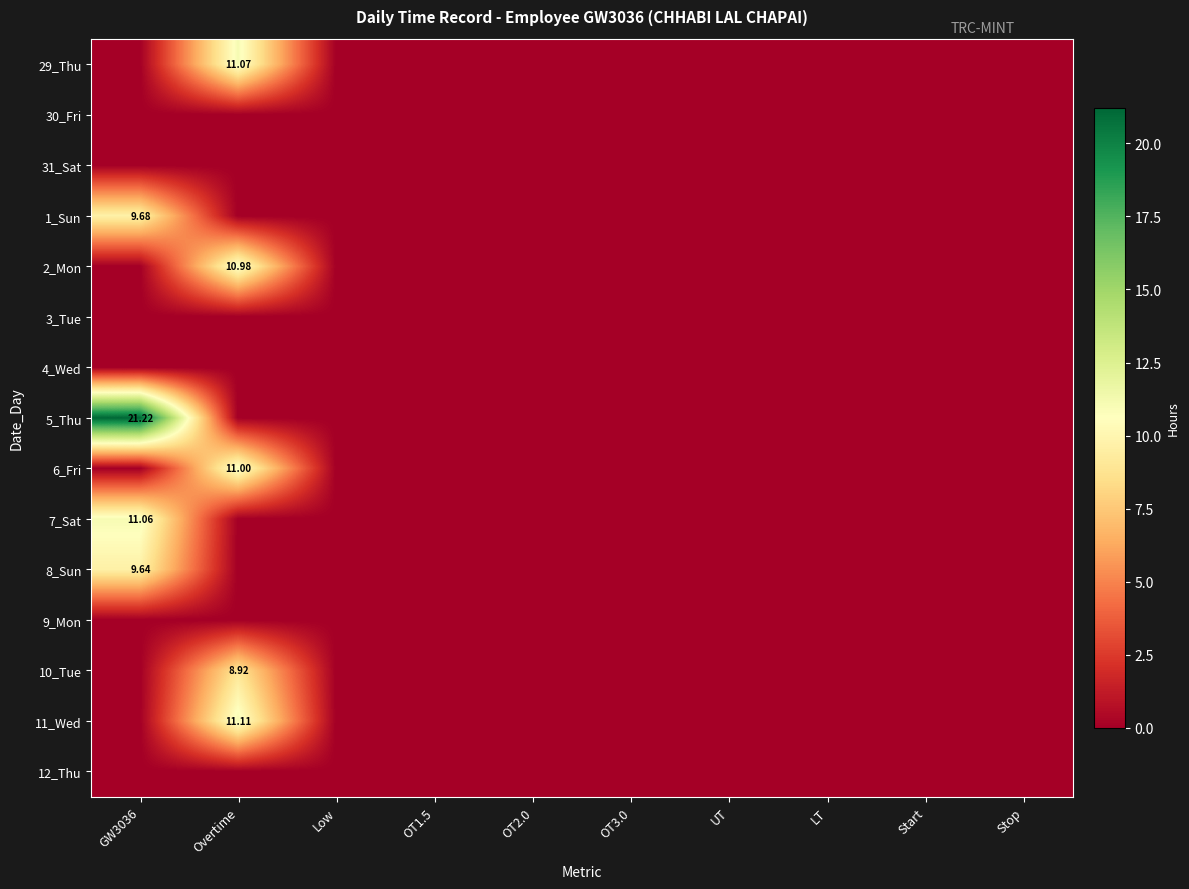

At how many categories does at least one series exceed 7?

2